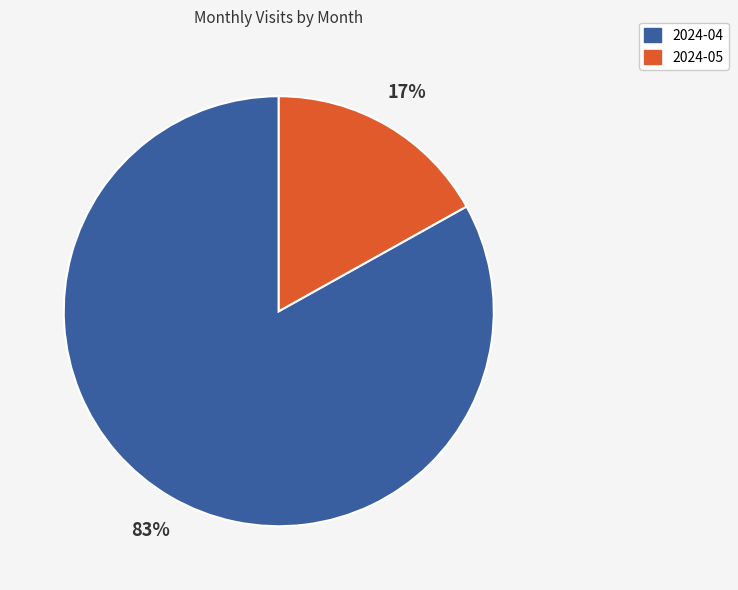

To the nearest percent, what percentage of the pie is 2024-04?

83%